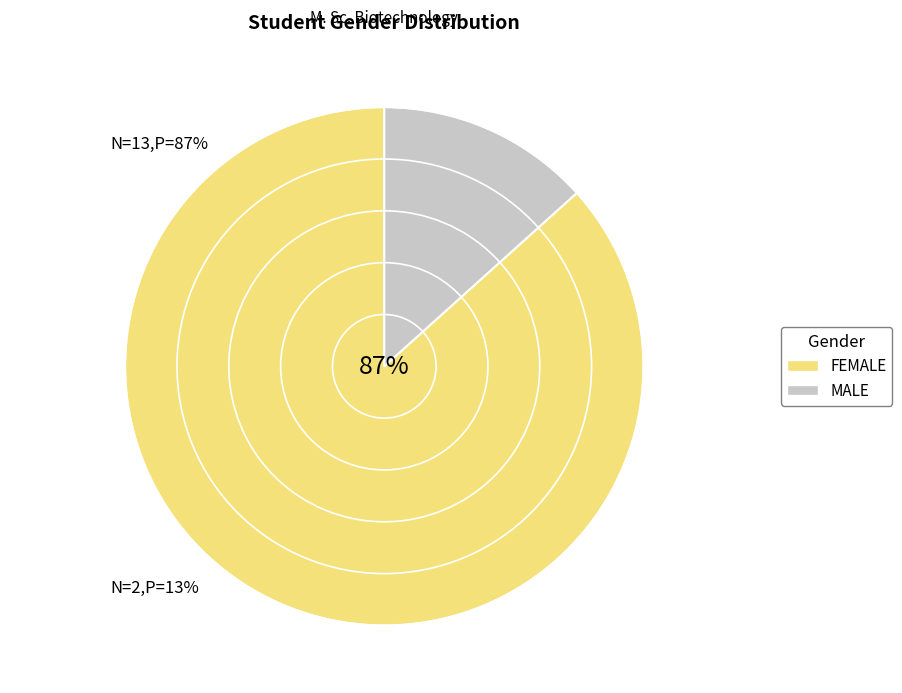

Which category has the biggest portion of the pie?

FEMALE